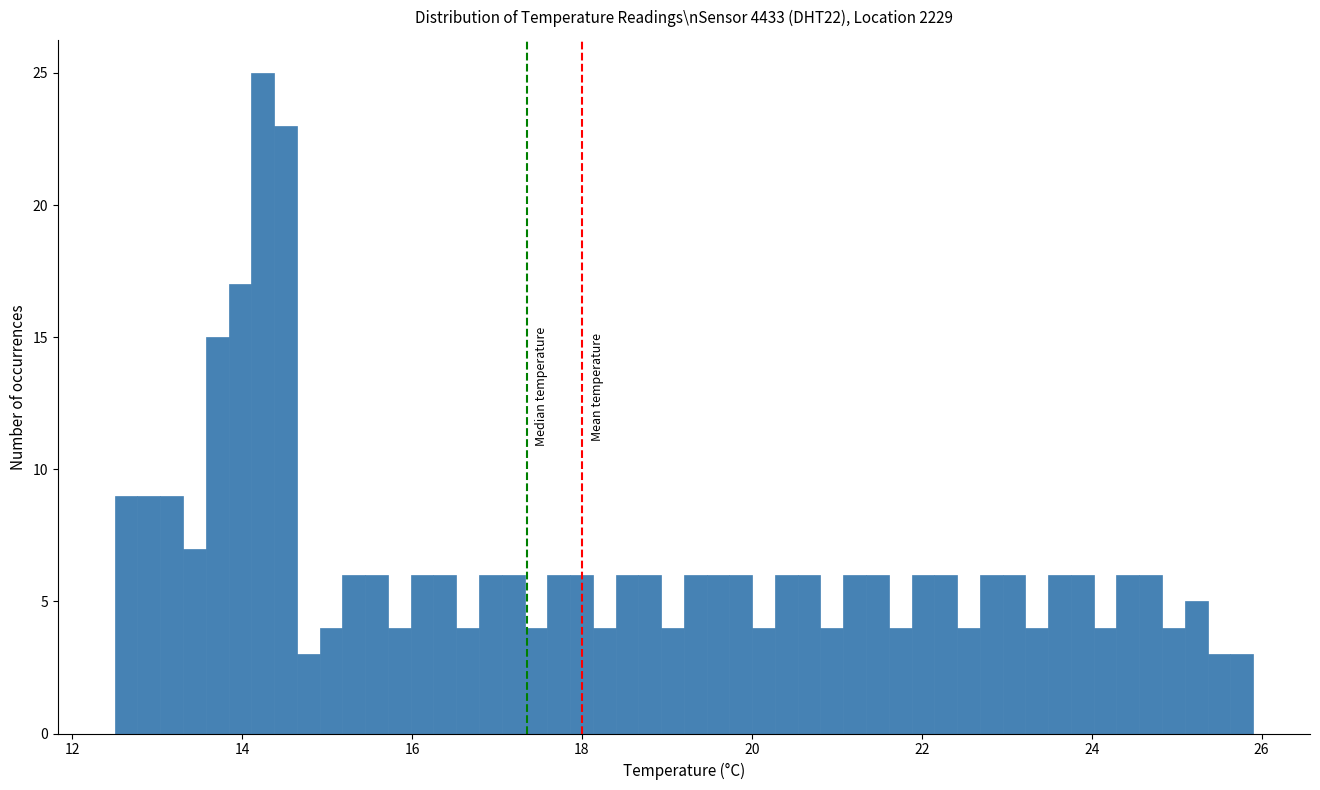

Read against the x-axis, roughly where is the centre of the tallest bar?

14.2